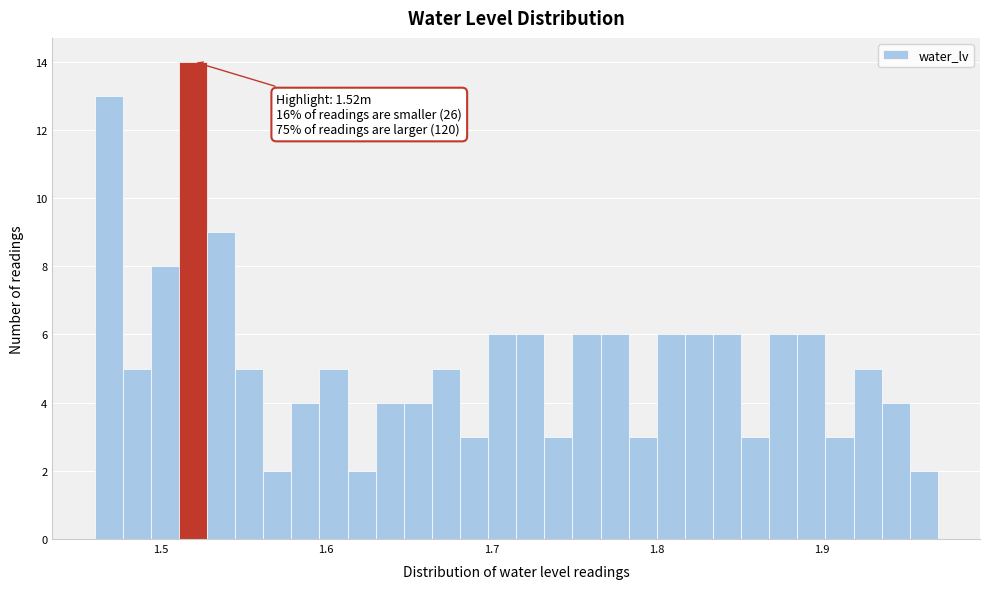

Read against the x-axis, roughly where is the centre of the tallest bar?

1.52